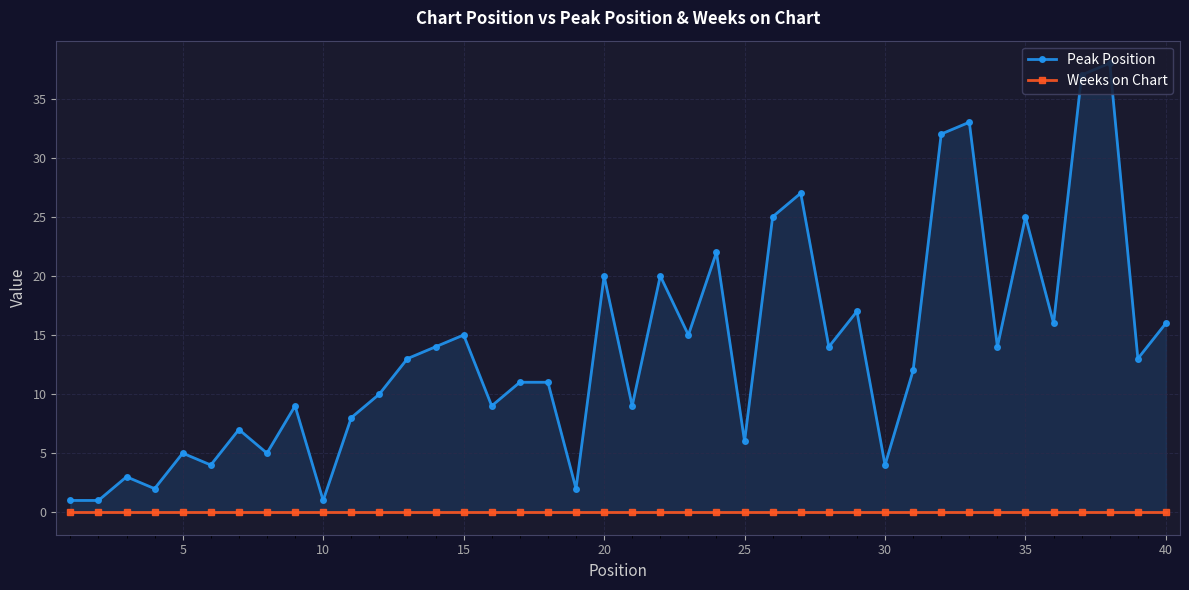

How many lines are shown in the chart?

2